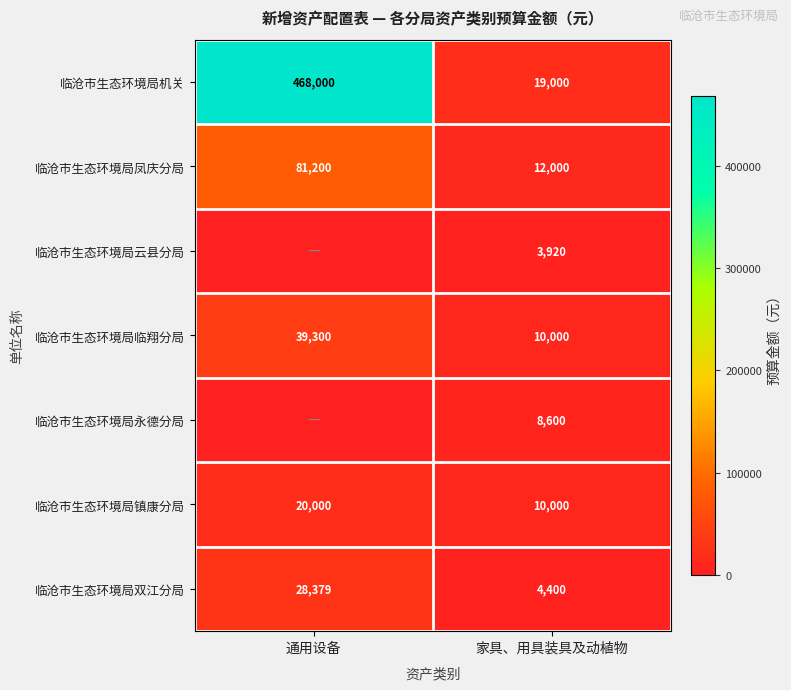

The value of 临沧市生态环境局凤庆分局 at 家具、用具装具及动植物 is 7588. True or false?

False